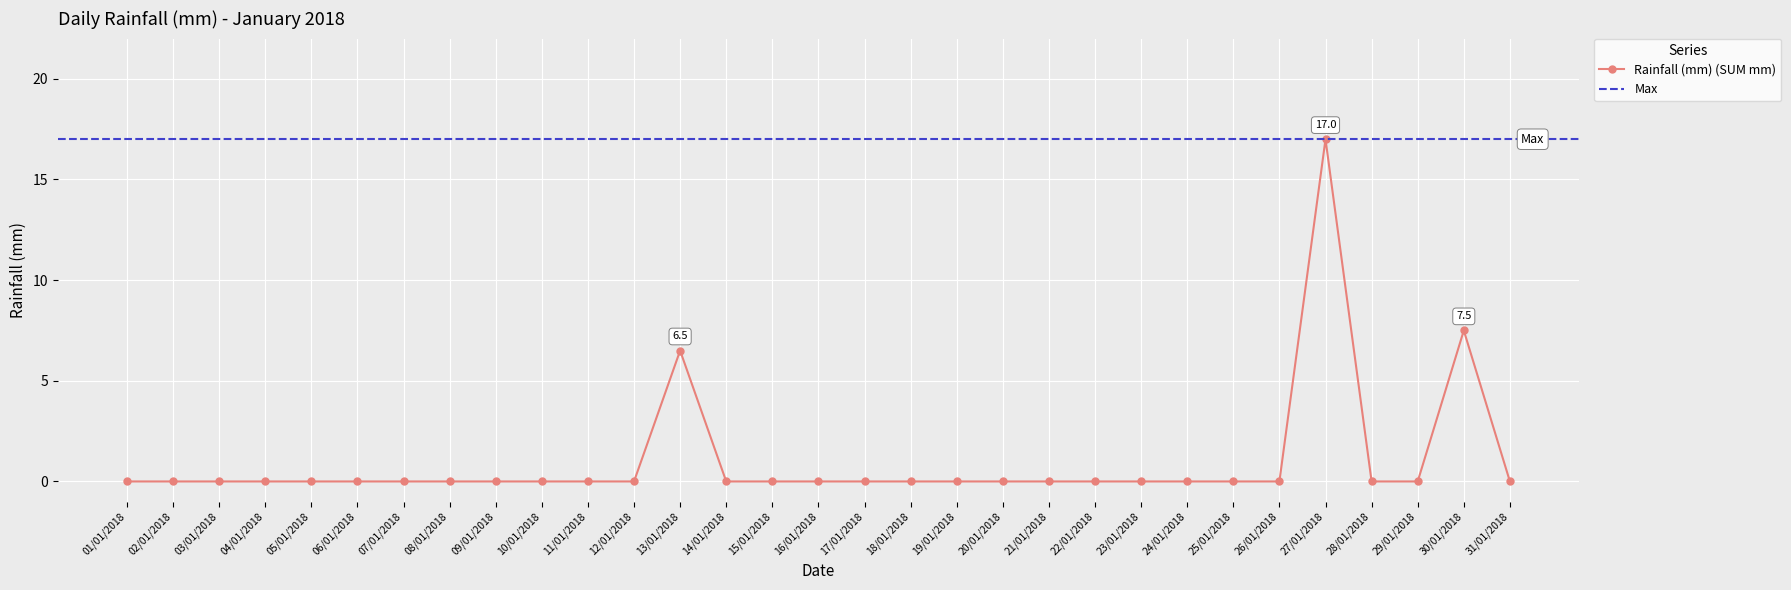

The chart shows a value of 0.0 at 26/01/2018. True or false?

True